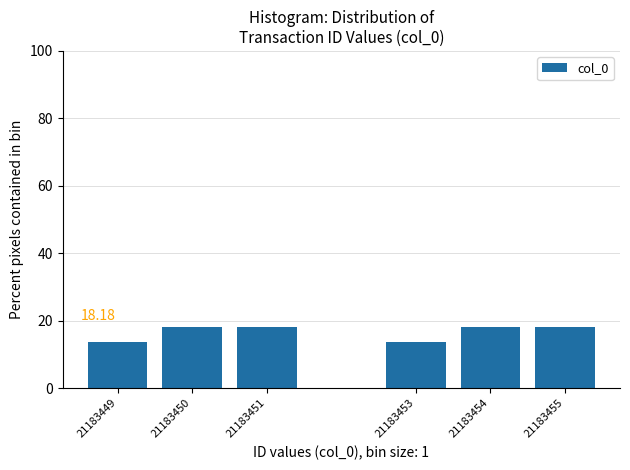

What is the sum of all values?

100.0